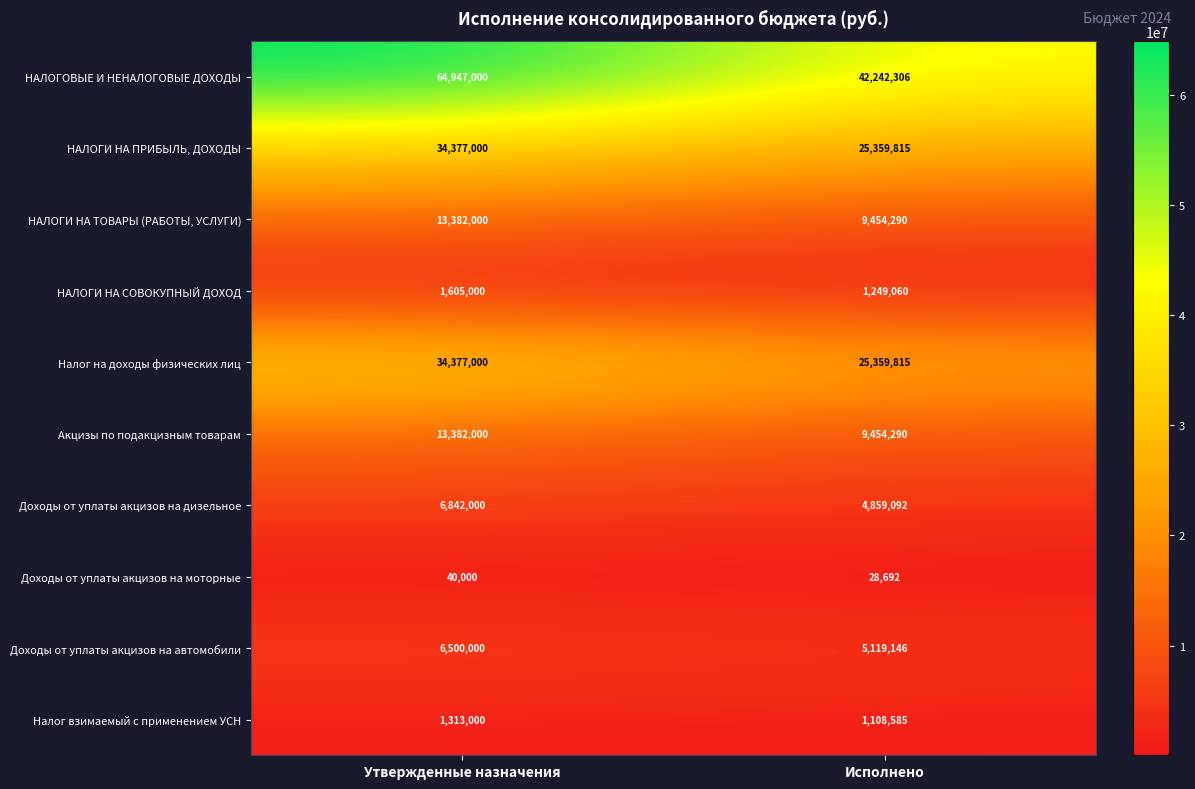

Reading left to right, extract all data points from this chart.

НАЛОГОВЫЕ И НЕНАЛОГОВЫЕ ДОХОДЫ: 64947000	42242306
НАЛОГИ НА ПРИБЫЛЬ, ДОХОДЫ: 34377000	25359815
НАЛОГИ НА ТОВАРЫ (РАБОТЫ, УСЛУГИ): 13382000	9454290
НАЛОГИ НА СОВОКУПНЫЙ ДОХОД: 1605000	1249060
Налог на доходы физических лиц: 34377000	25359815
Акцизы по подакцизным товарам: 13382000	9454290
Доходы от уплаты акцизов на дизельное: 6842000	4859092
Доходы от уплаты акцизов на моторные: 40000	28692
Доходы от уплаты акцизов на автомобили: 6500000	5119146
Налог взимаемый с применением УСН: 1313000	1108585